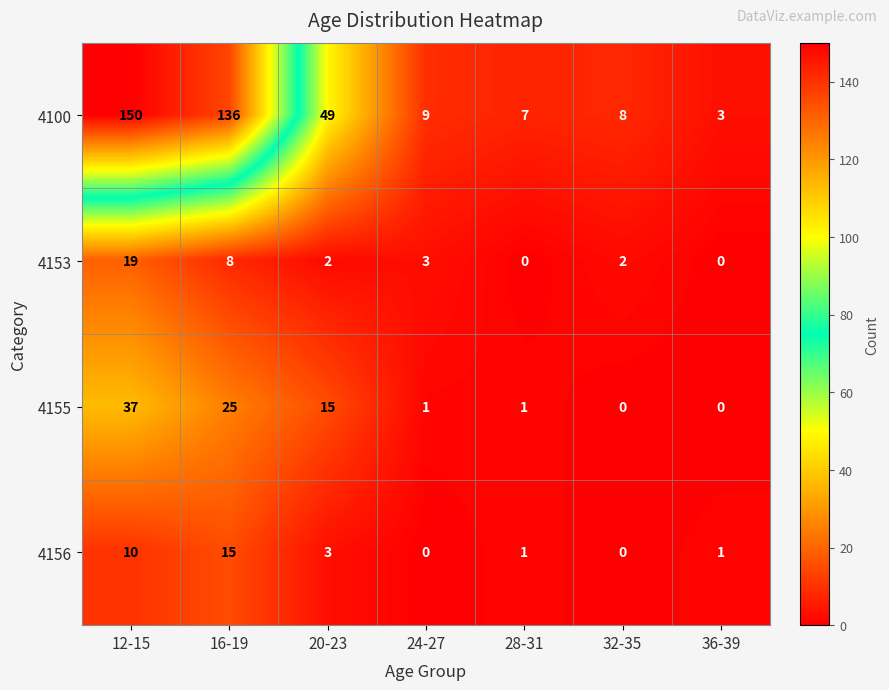

Where is 4155 nearest to the value 18?

20-23